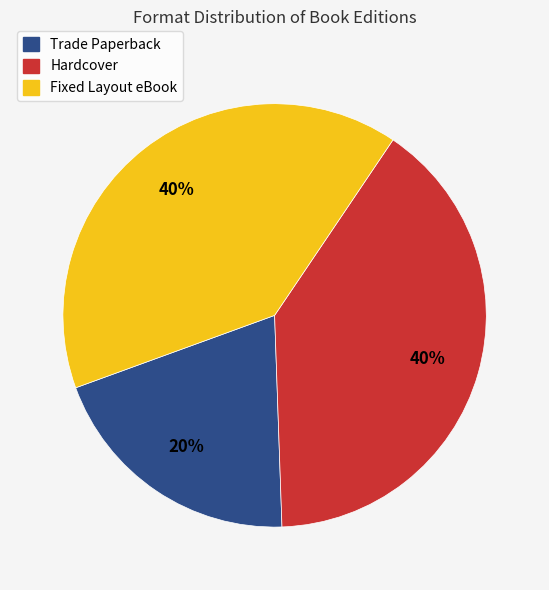

Is it true that Hardcover is 51% of the pie?

False